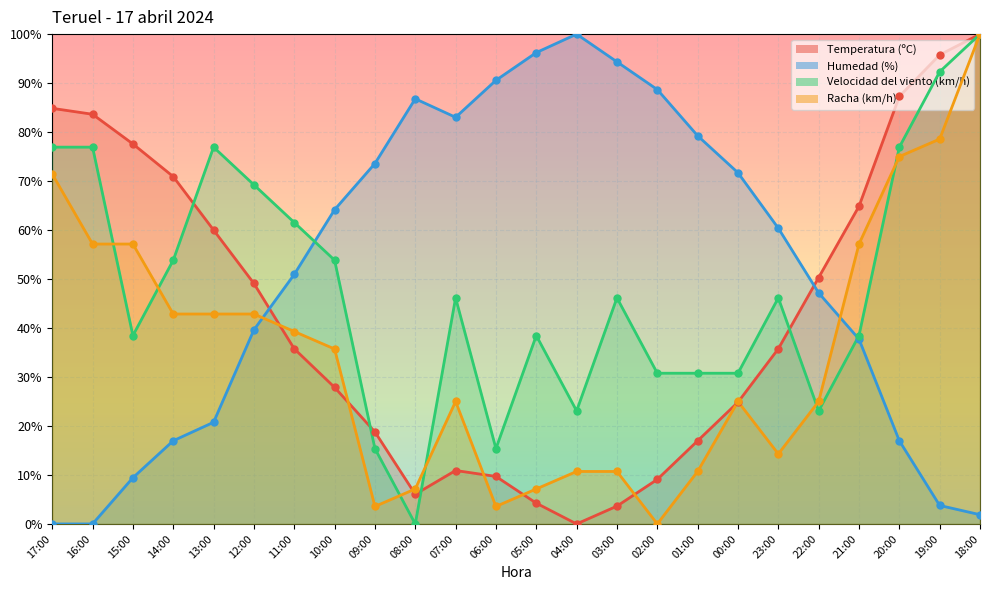

Which series reaches the maximum Y coordinate?

Temperatura (ºC)